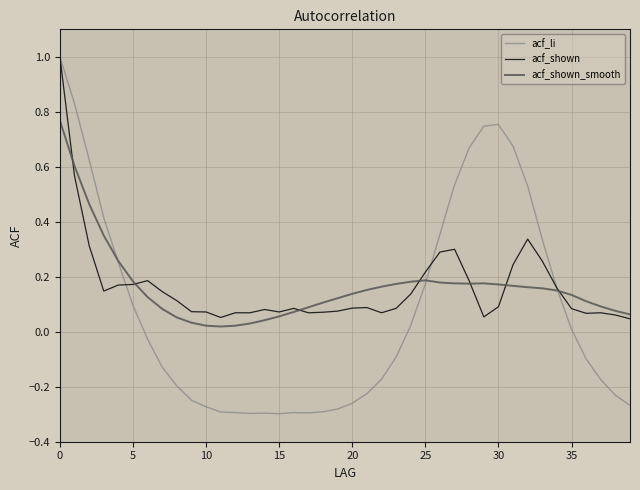

What are all the series names shown in the legend?

acf_li, acf_shown, acf_shown_smooth